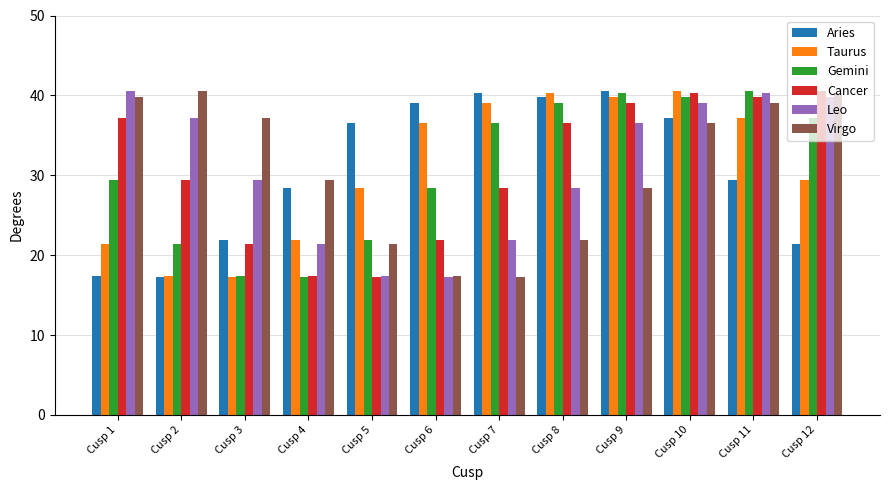

True or false: Virgo has a value of 21.8 at Cusp 8.

True